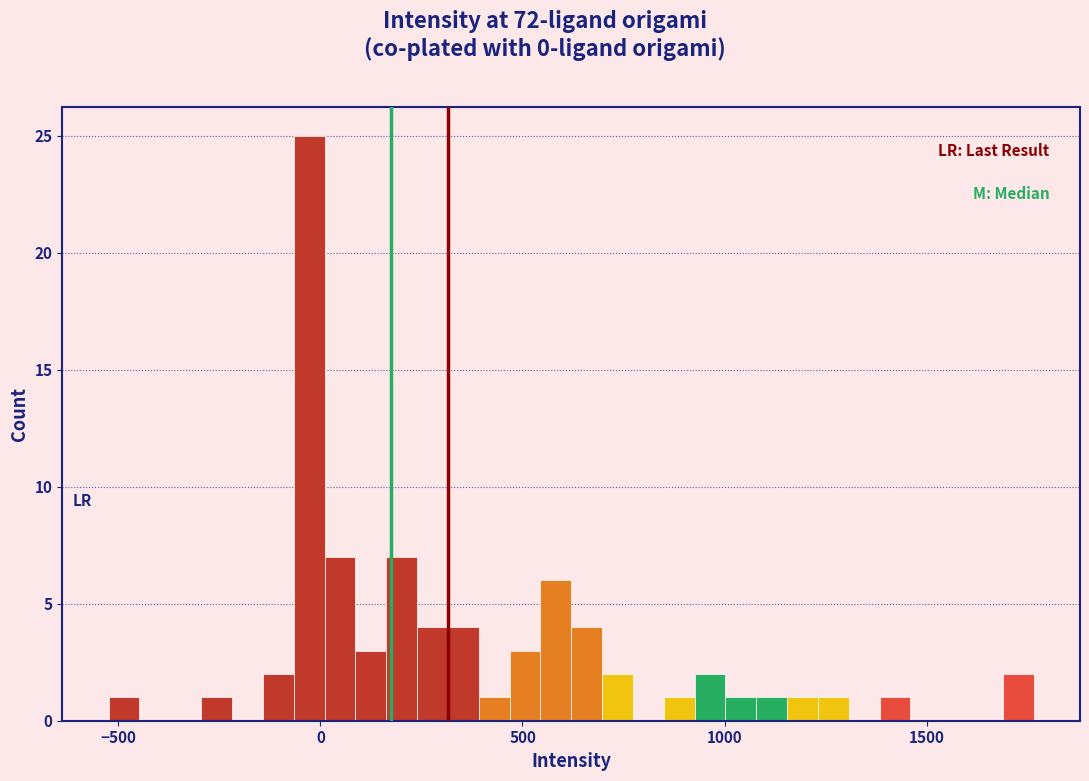

Around what value on the x-axis is the tallest bar? Give the approximate position of its centre, as read against the axis.

-50